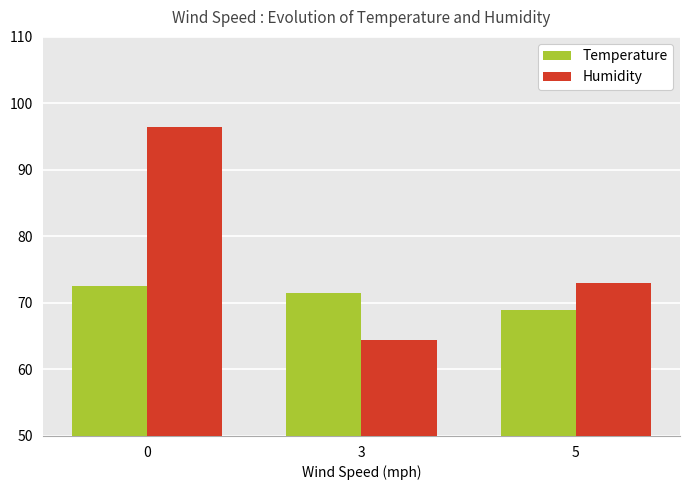

Rank the categories by Humidity value from highest to lowest.

0, 5, 3